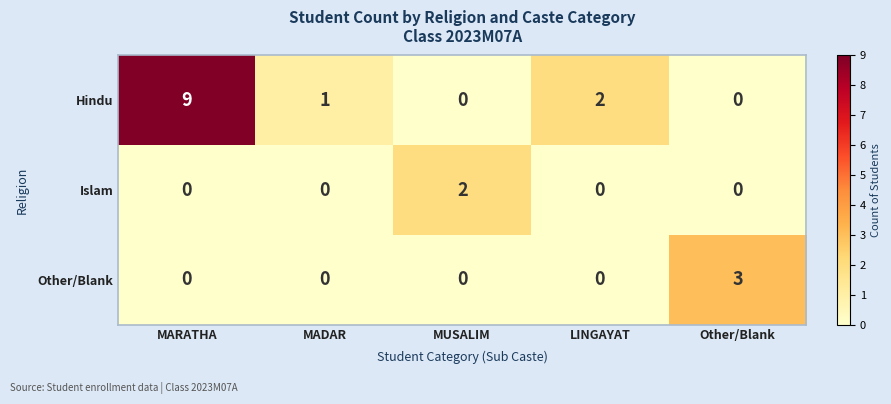

How many distinct data groups are displayed?

3